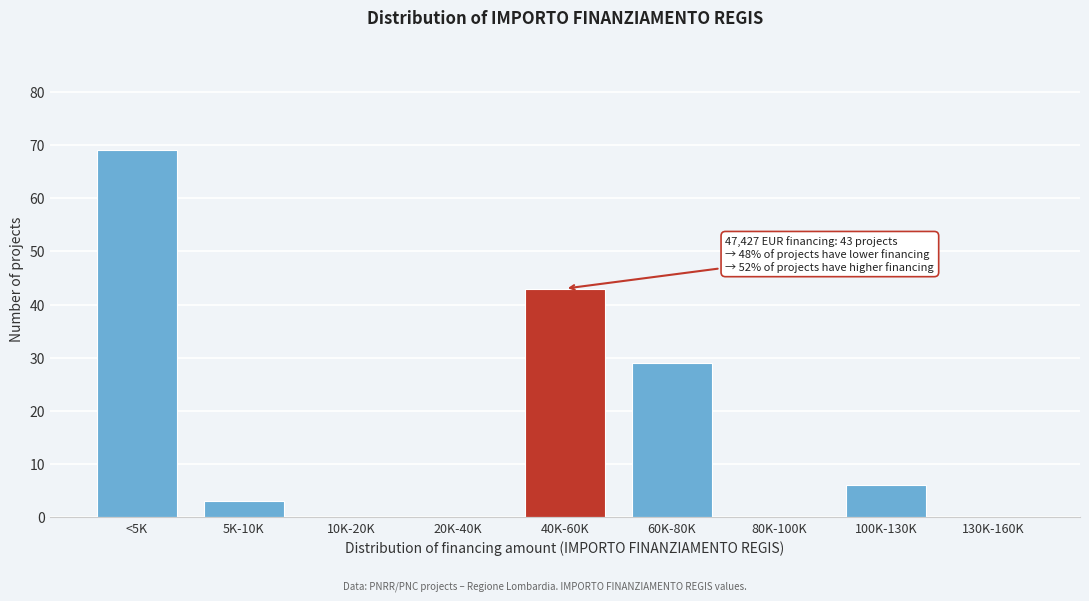

Reading left to right, list all the values displayed in this chart.

<5K=69	5K-10K=3	10K-20K=0	20K-40K=0	40K-60K=43	60K-80K=29	80K-100K=0	100K-130K=6	130K-160K=0